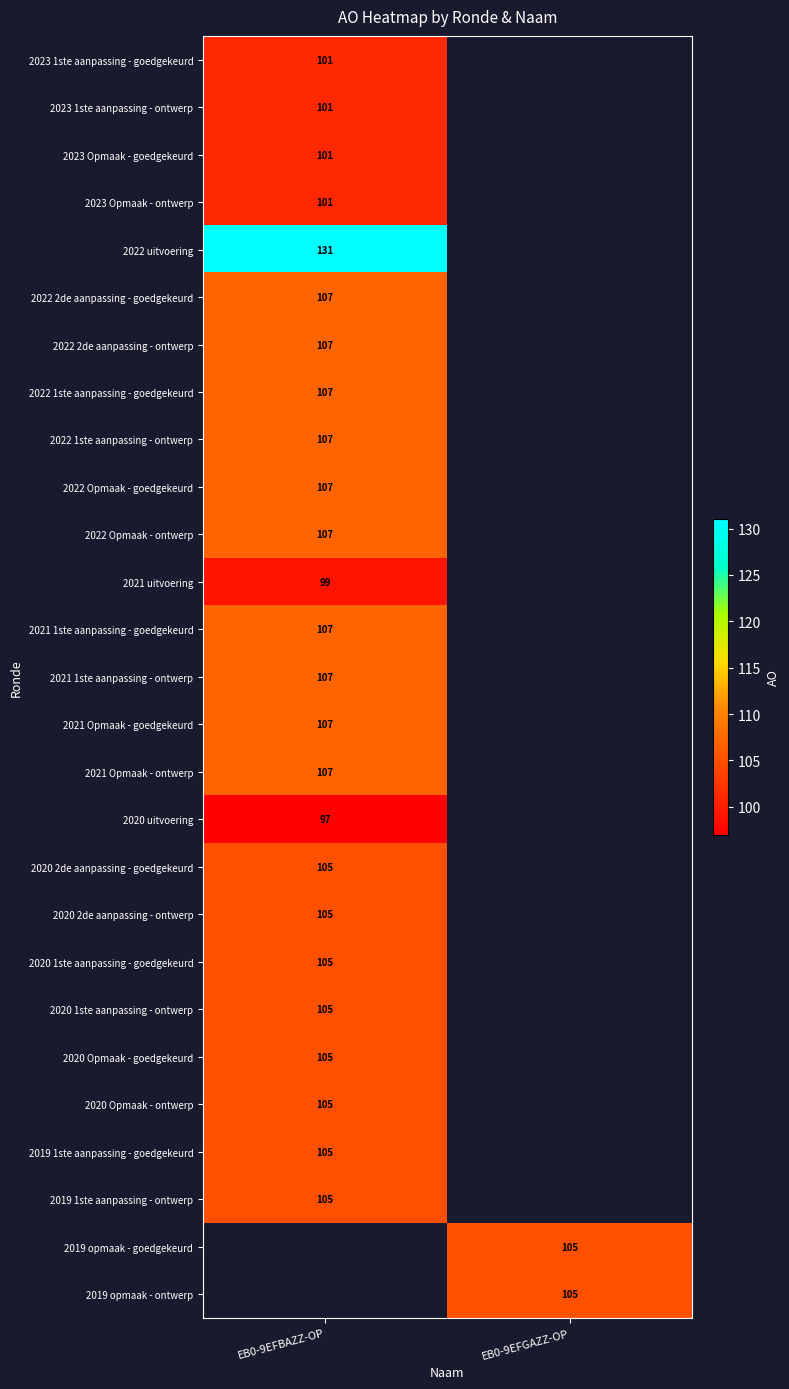

The 2021 1ste aanpassing - ontwerp series shows 43 at EB0-9EFBAZZ-OP. True or false?

False